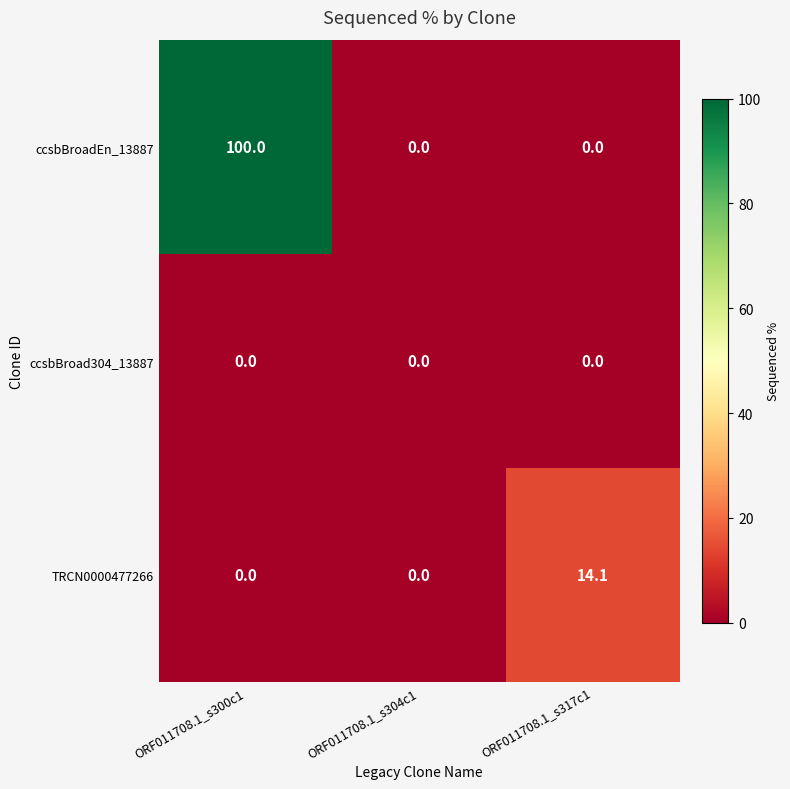

Is it true that ccsbBroad304_13887 equals 0.0 at ORF011708.1_s317c1?

True